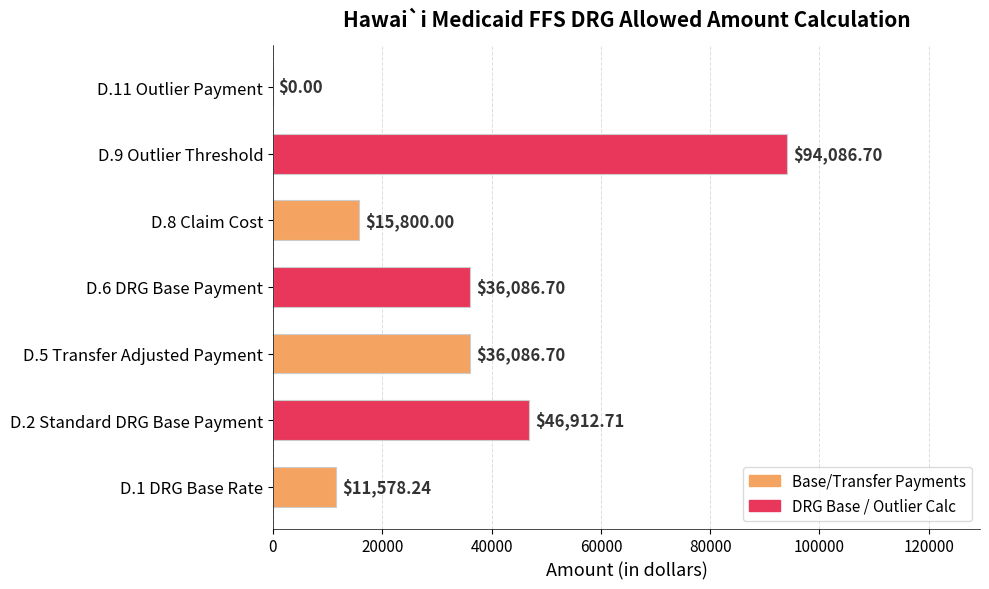

What is the average value?

34364.4